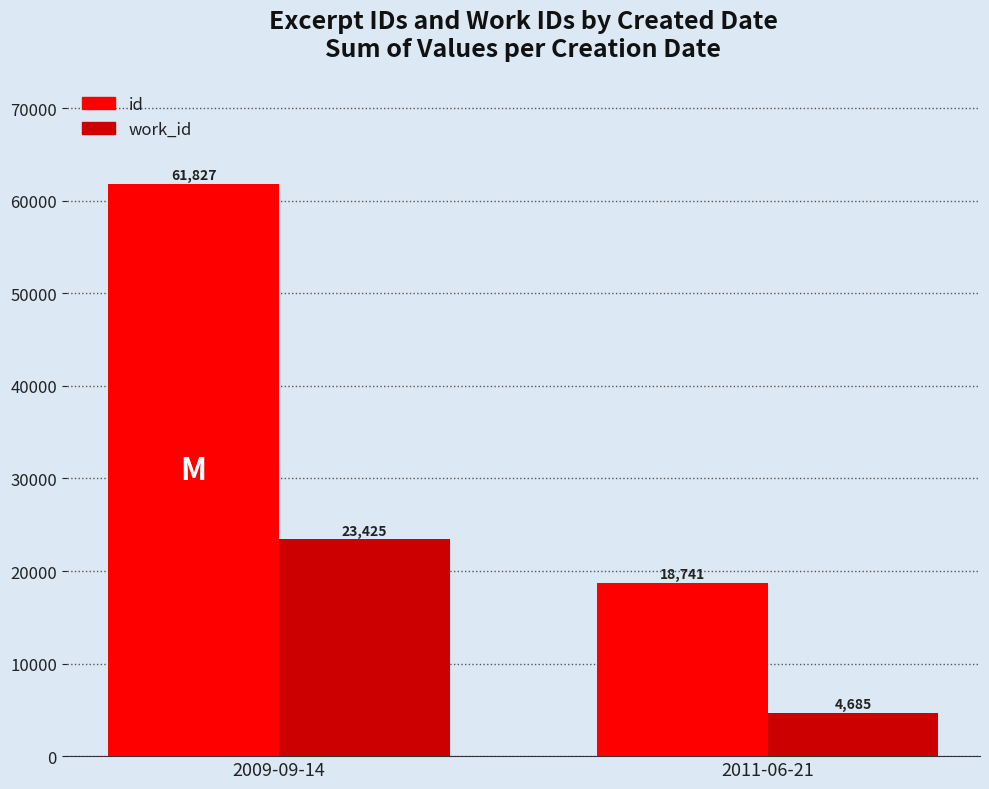

Reading left to right, extract all data points from this chart.

id: 2009-09-14=61827	2011-06-21=18741
work_id: 2009-09-14=23425	2011-06-21=4685